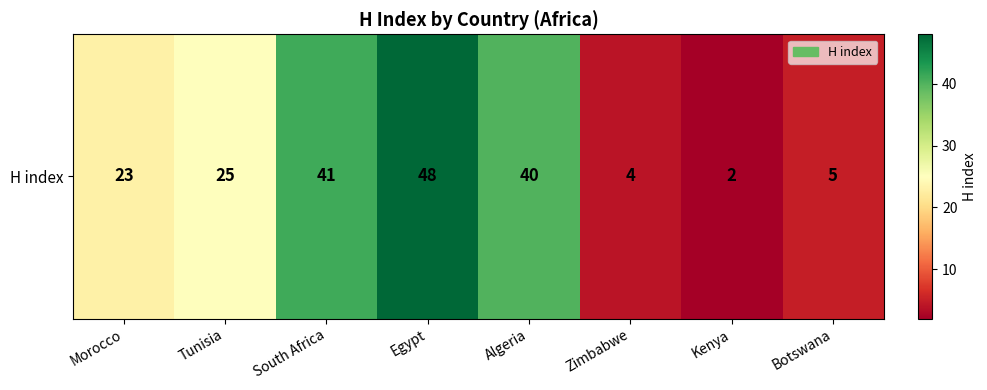

True or false: the data shows 41 at South Africa.

True